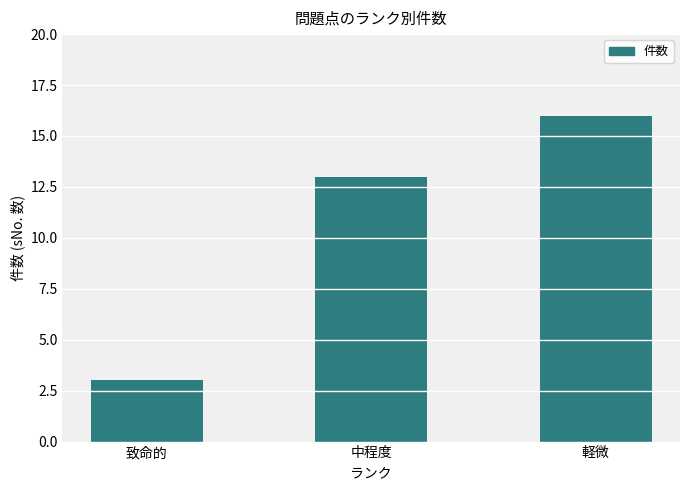

Reading left to right, list all the values displayed in this chart.

致命的=3	中程度=13	軽微=16